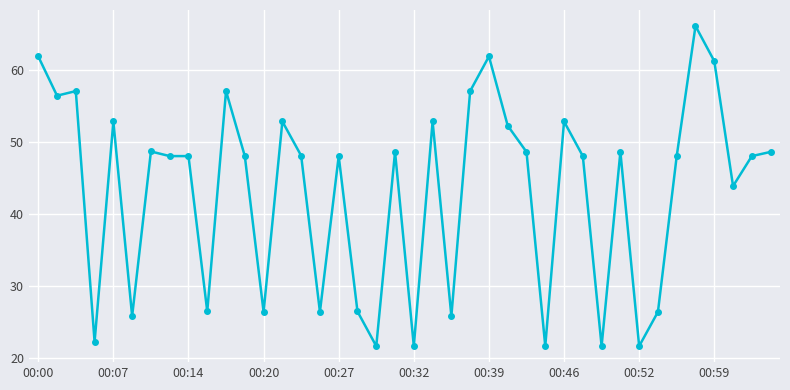

True or false: the data has more than 0 interior local peaks.

True